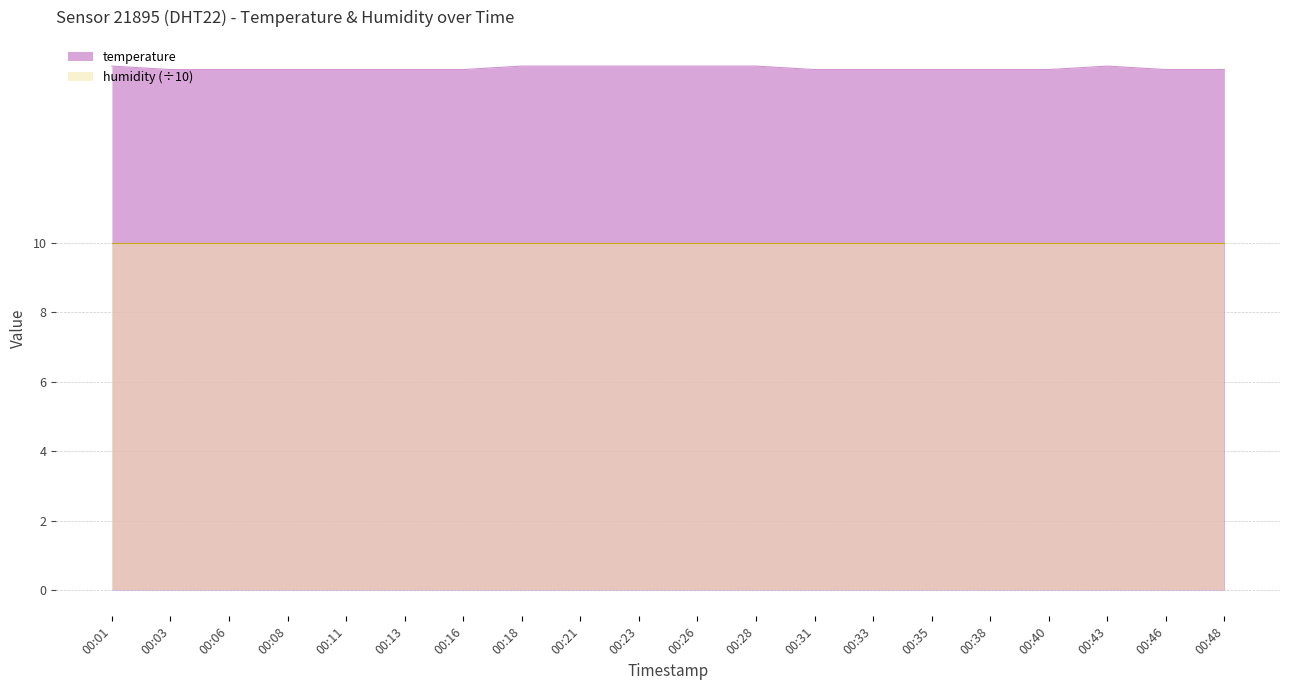

At which label is the value closest to 15?

00:03